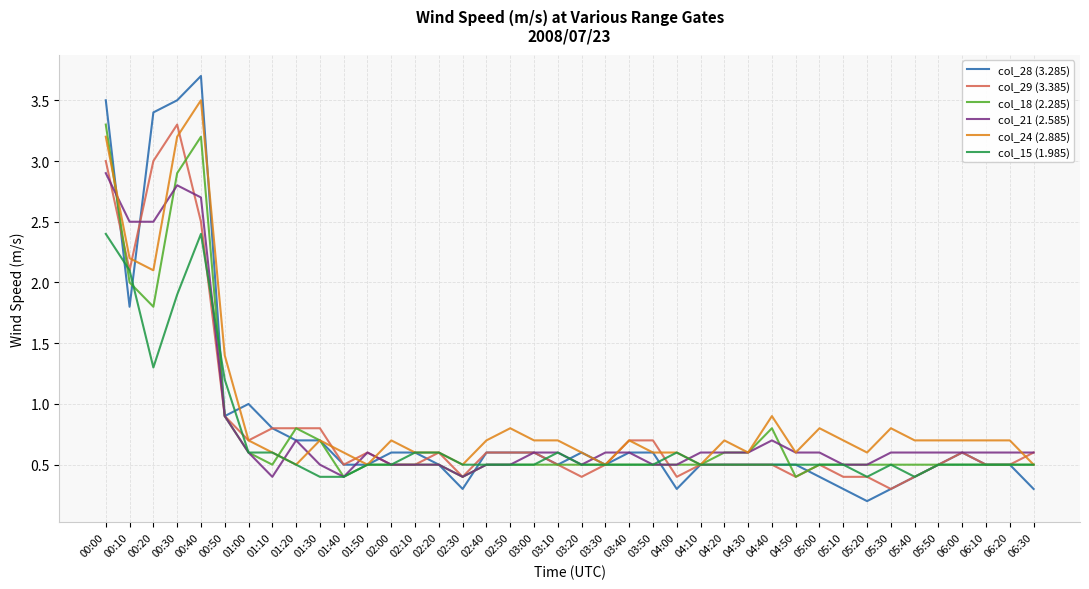

What position from the right is 04:10?

15